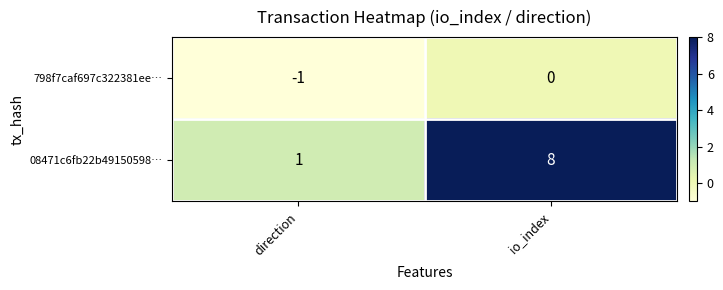

Which series has the widest spread of values?

08471c6fb22b49150598…